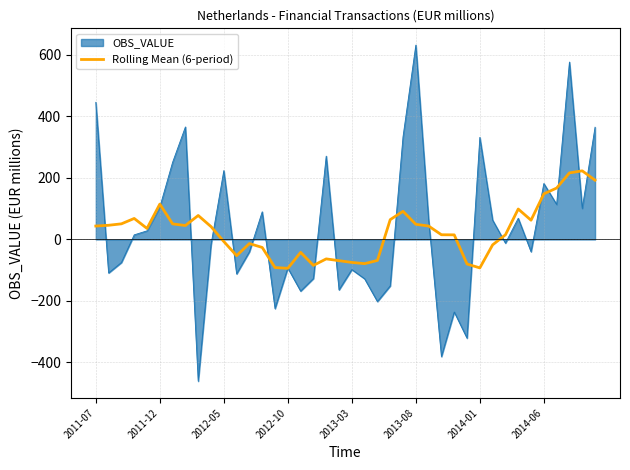

Rank the series by their maximum value, from highest to lowest.

OBS_VALUE, Rolling Mean (6-period)